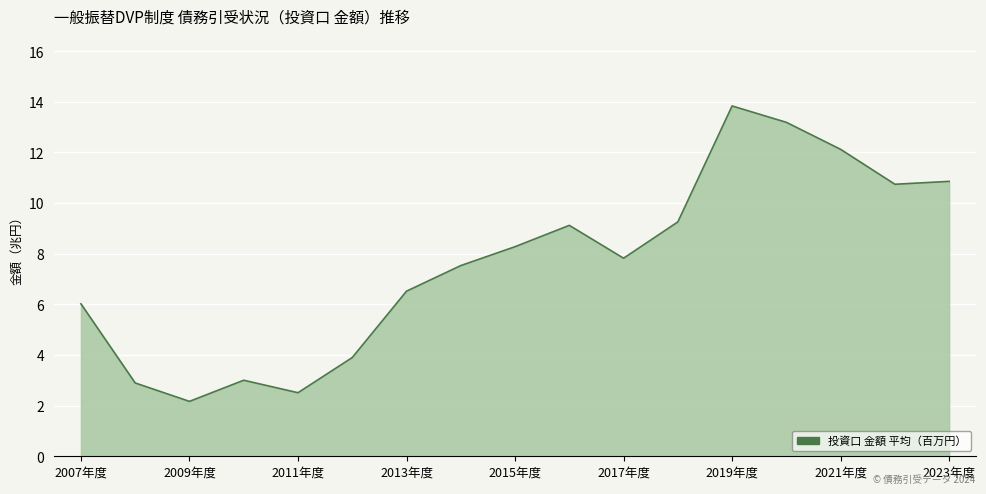

What is the minimum value shown in the chart?

2.2